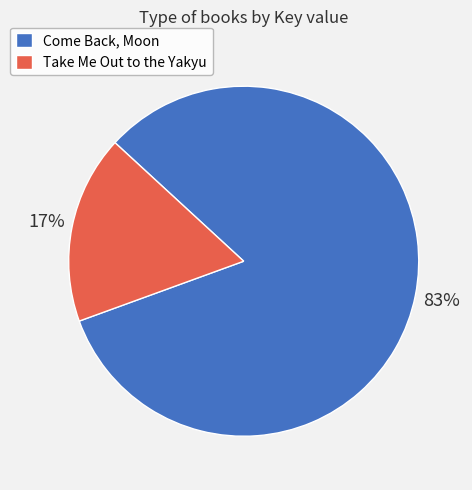

What is the majority slice?

Come Back, Moon